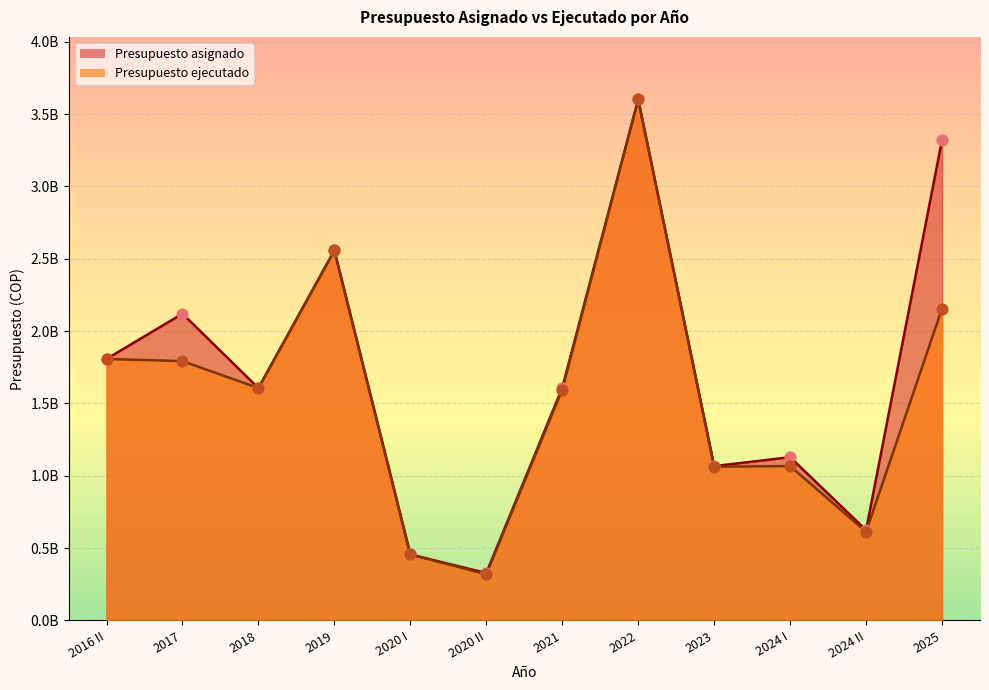

Is the value of Presupuesto asignado at 2017 greater than the value of Presupuesto ejecutado at 2017?

Yes